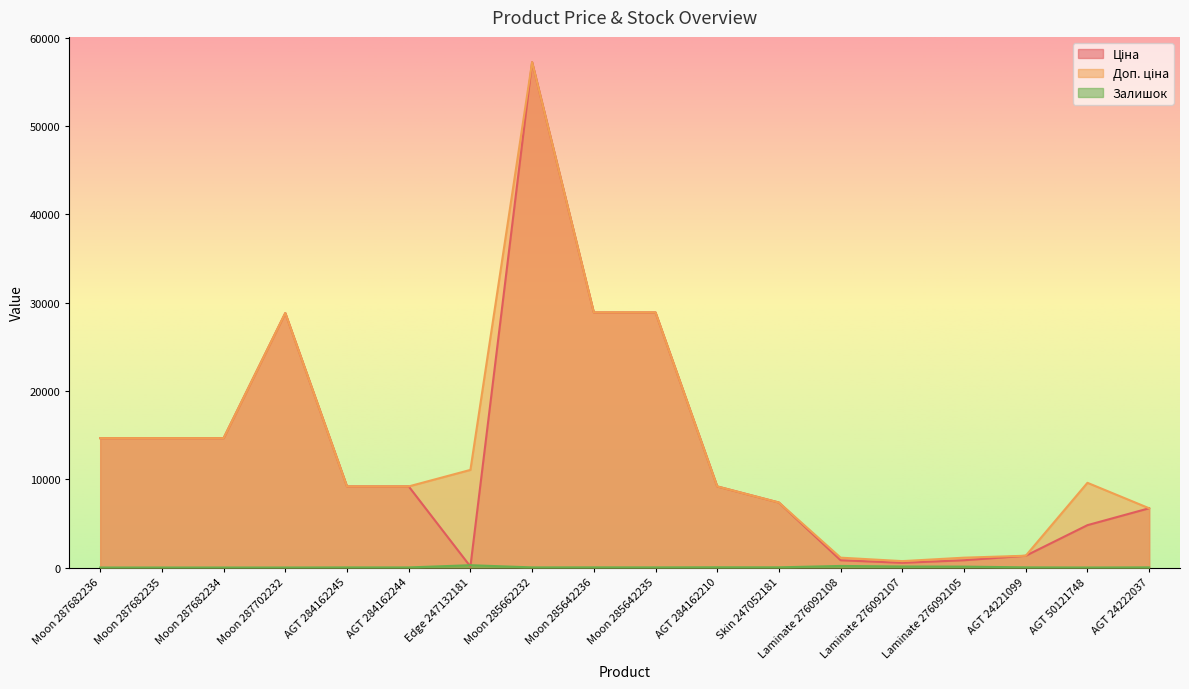

Which series has the largest total across all categories?

Доп. ціна